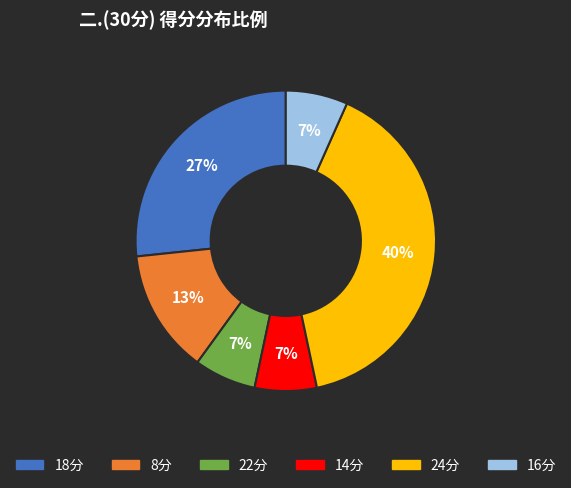

Count the number of slices in the pie.

6